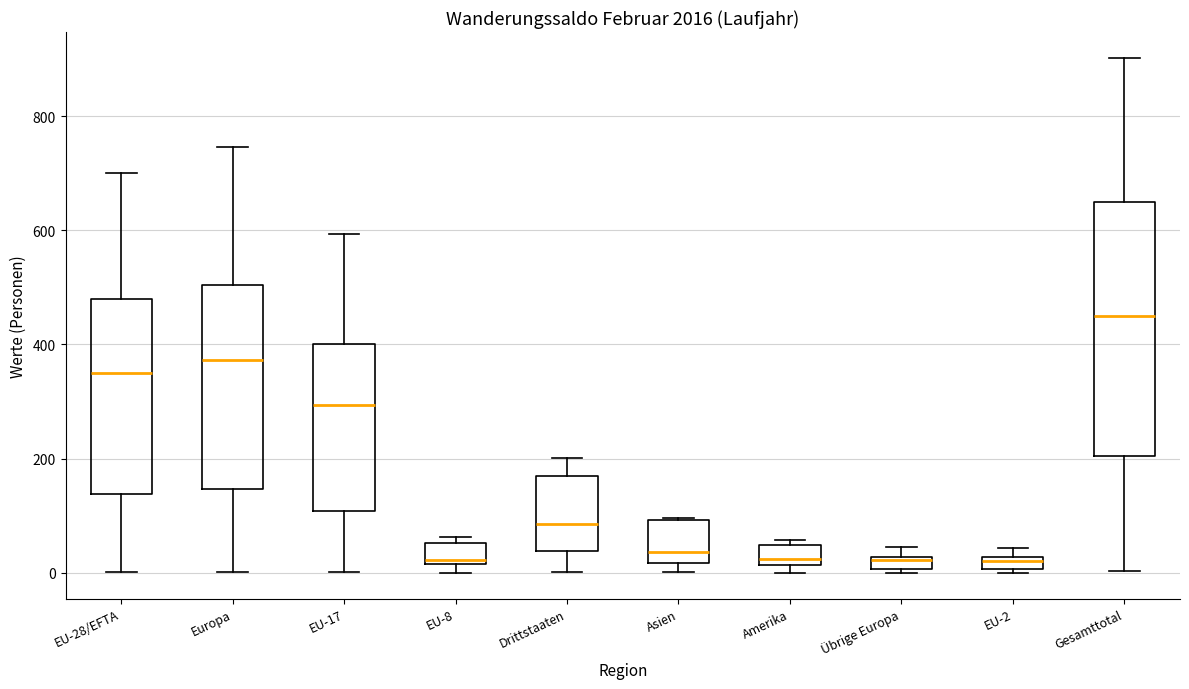

Where is the lower edge of the box for EU-2 on the y-axis? The values are not printed on the chart, so give them approximately, as read against the axis.

0